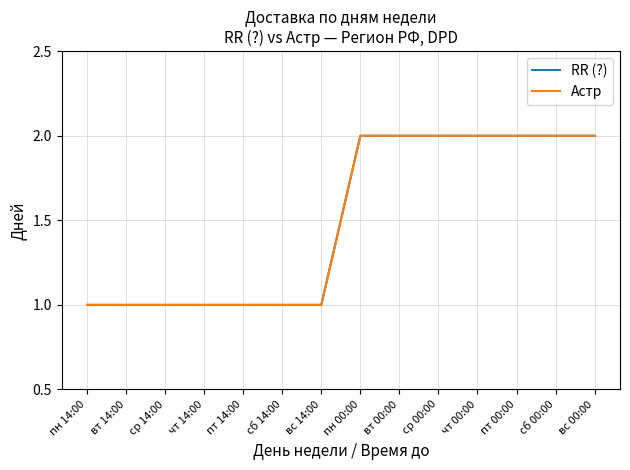

Does the chart have visible grid lines?

Yes